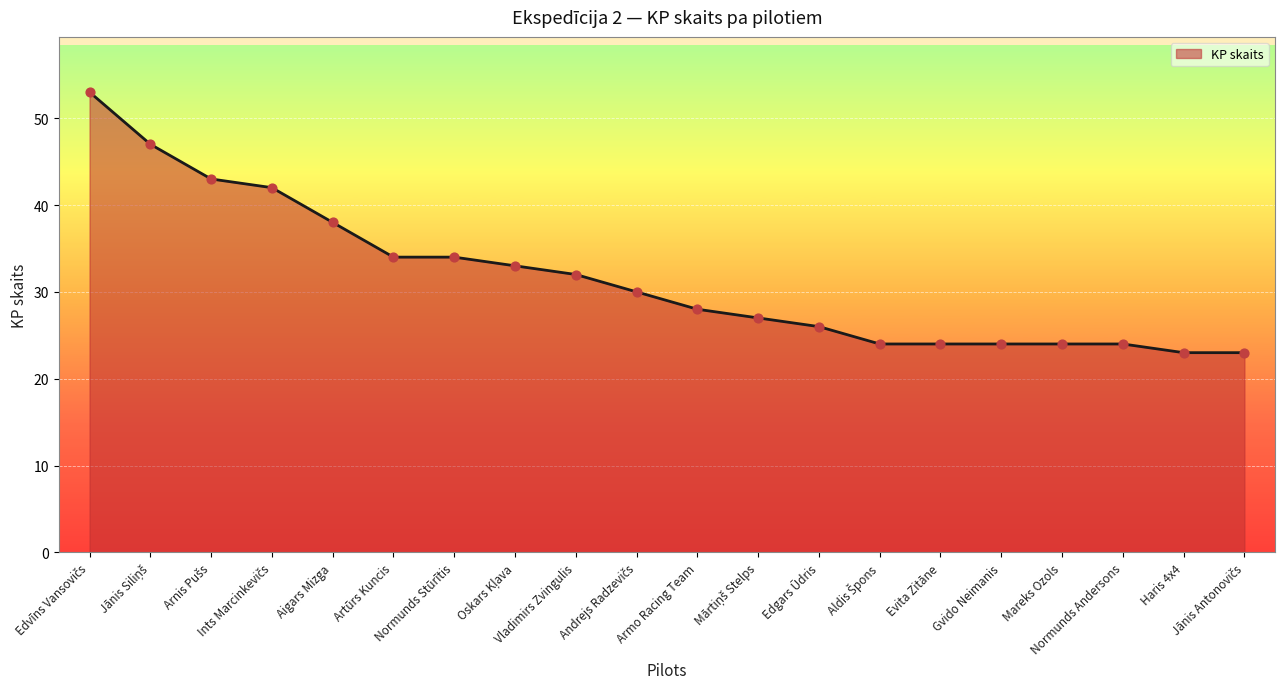

What is the difference between the maximum and minimum values?

30